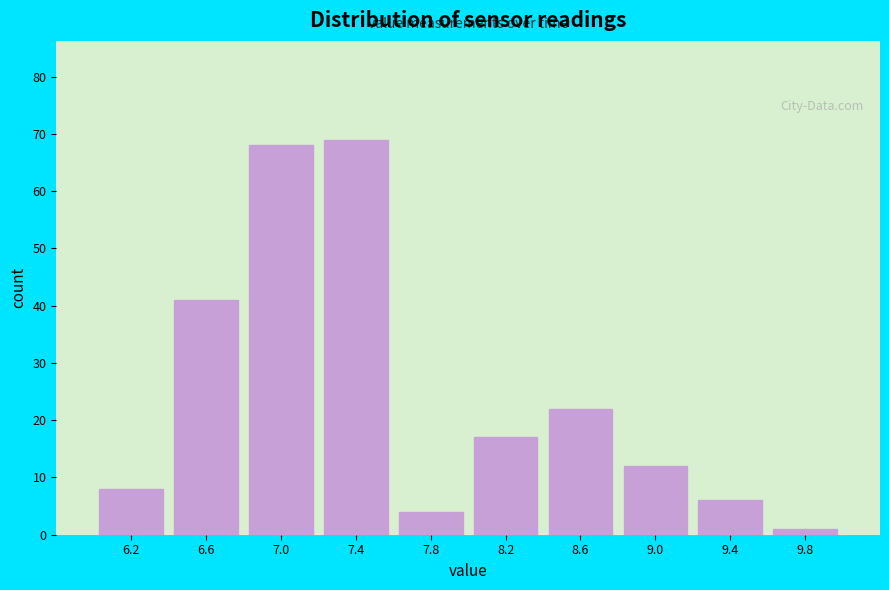

Reading left to right, transcribe this chart: for each bar, give the range it covers on the x-axis and its height. Neither the bar edges nor the heights are printed on the chart, so give them approximately, as read against the axes.

6.00 to 6.40: 8
6.40 to 6.80: 41
6.80 to 7.20: 68
7.20 to 7.60: 69
7.60 to 8.00: 4
8.00 to 8.40: 17
8.40 to 8.80: 22
8.80 to 9.20: 12
9.20 to 9.65: 6
9.65 to 10.05: 1